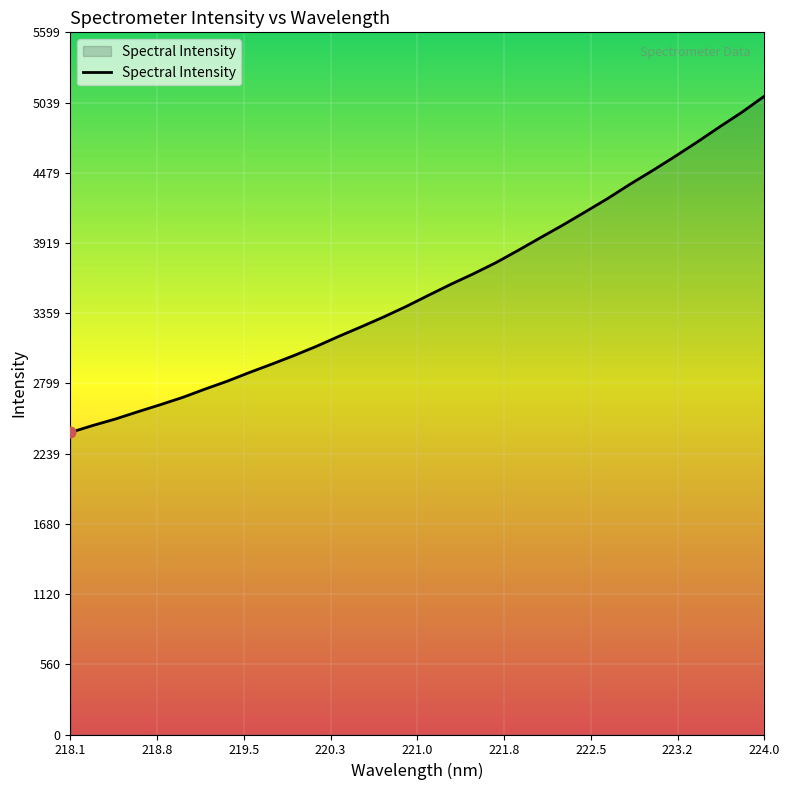

What is the minimum value shown in the chart?

2408.2